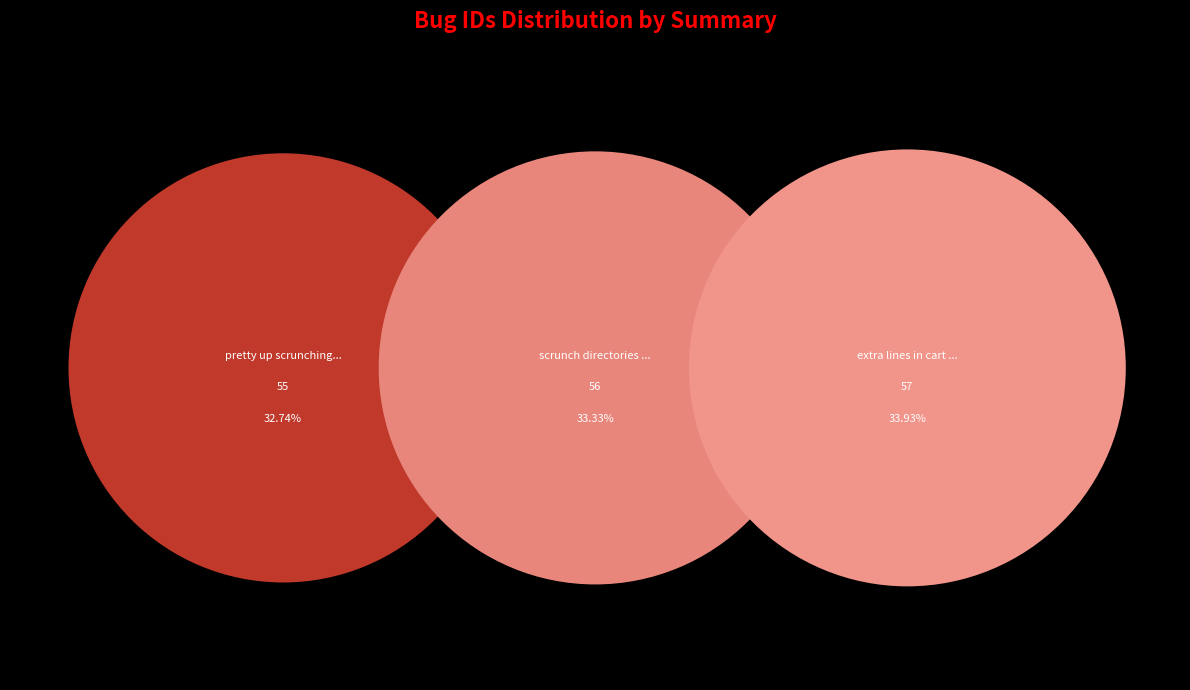

True or false: pretty up scrunching controls accounts for 33% of the total.

True